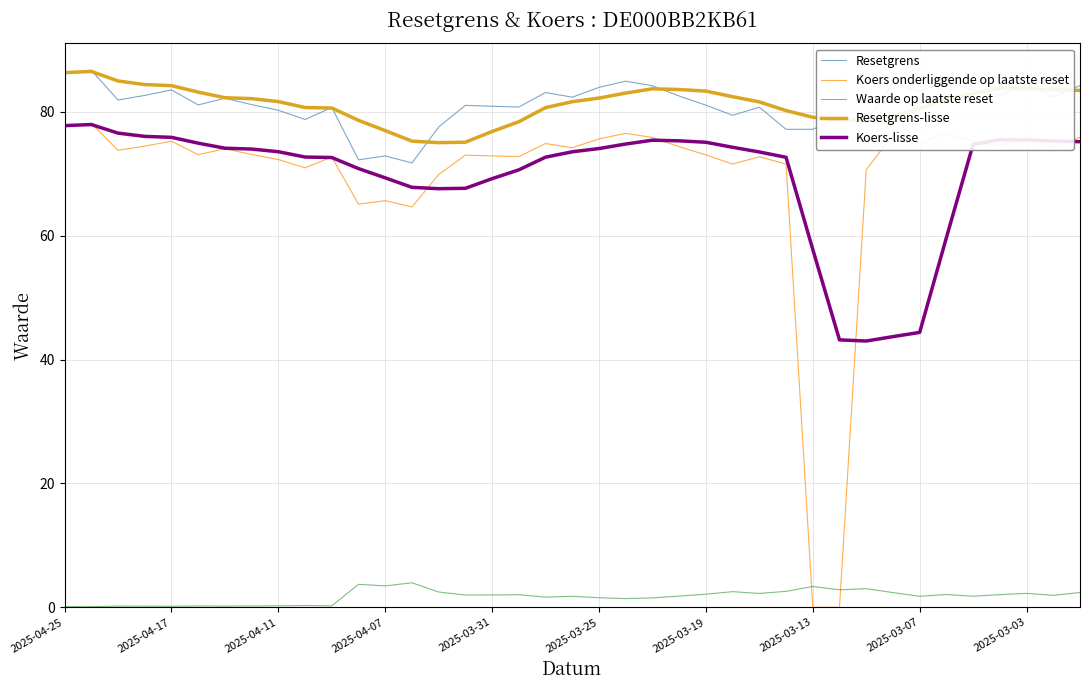

What is the maximum value shown in the chart?

86.7